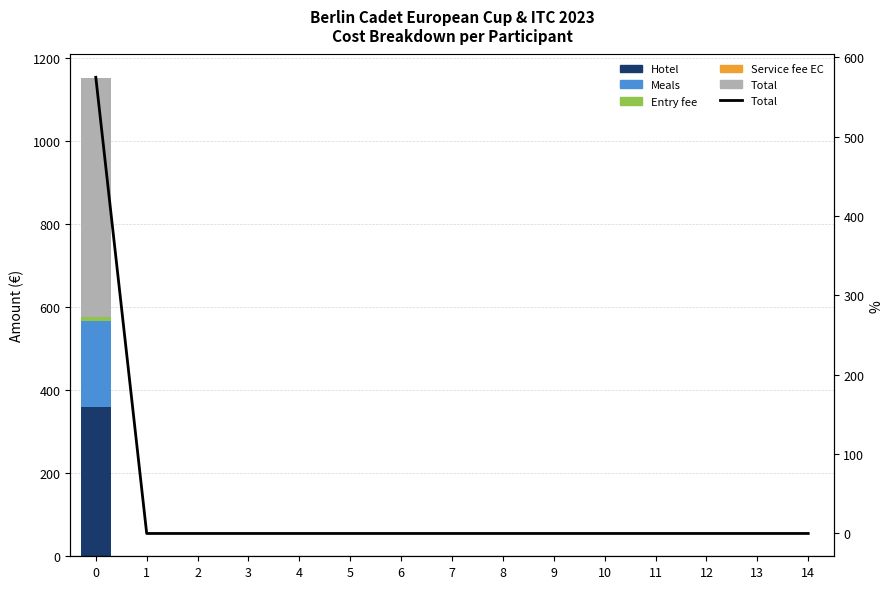

What is the average value of the Total cost series?

38